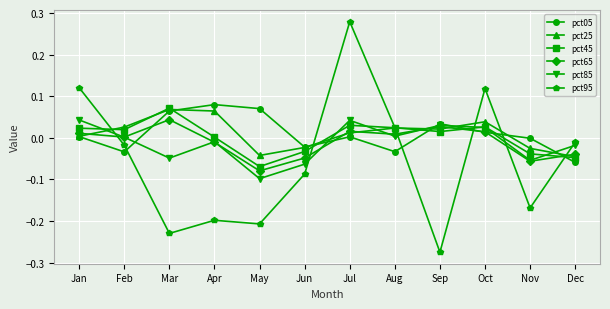

How many data points in pct25 are less than 0?

4